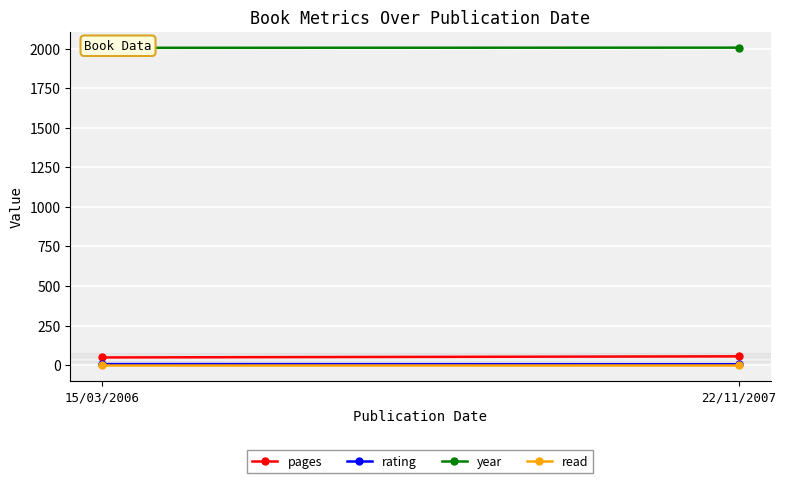

Count the number of data series in this chart.

4